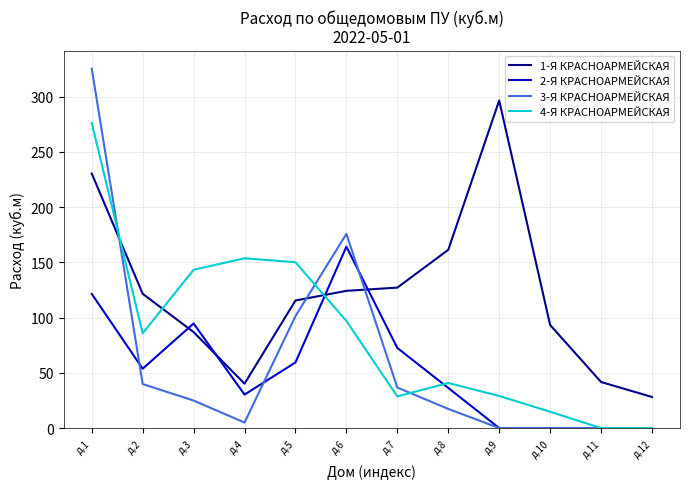

What is the highest value of the 1-Я КРАСНОАРМЕЙСКАЯ series?

296.6